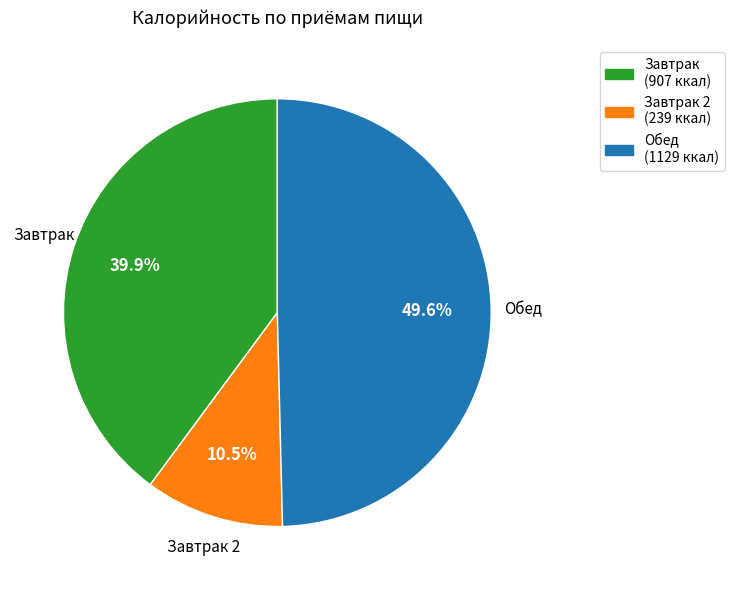

Is there a majority slice in this chart?

No